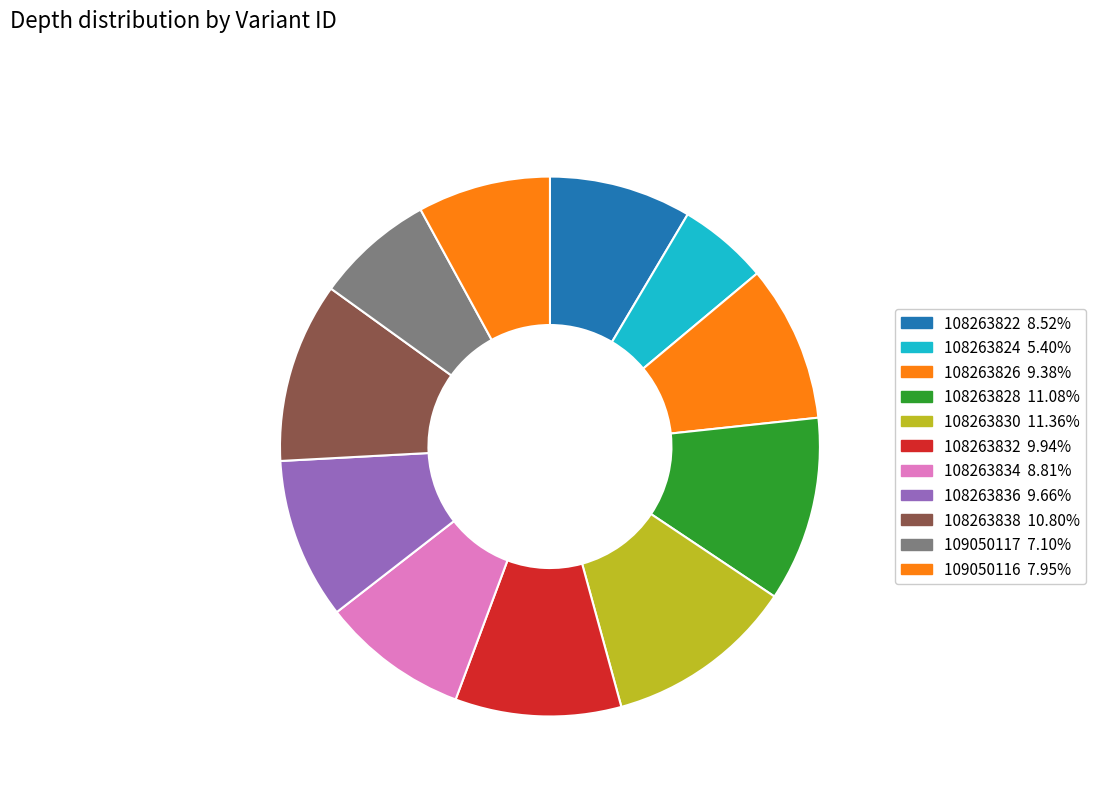

Does 108263838 represent more than half of the total?

No